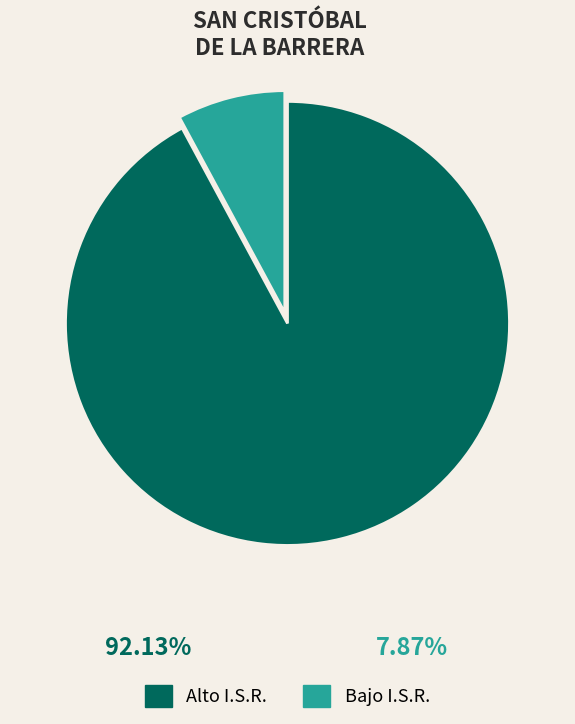

Which slice is the smallest?

Bajo I.S.R.